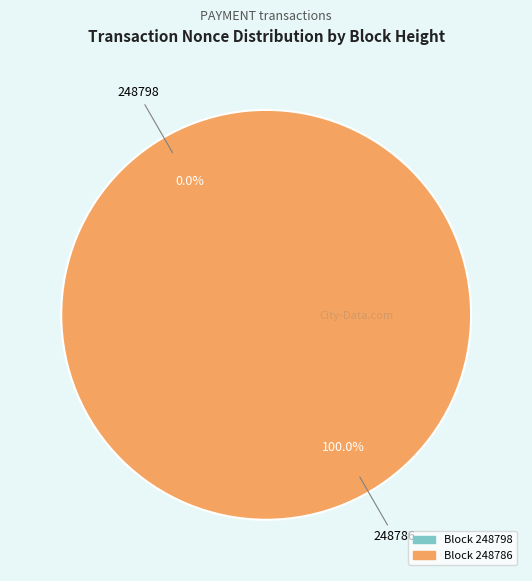

Which slice represents more than half of the pie?

248786